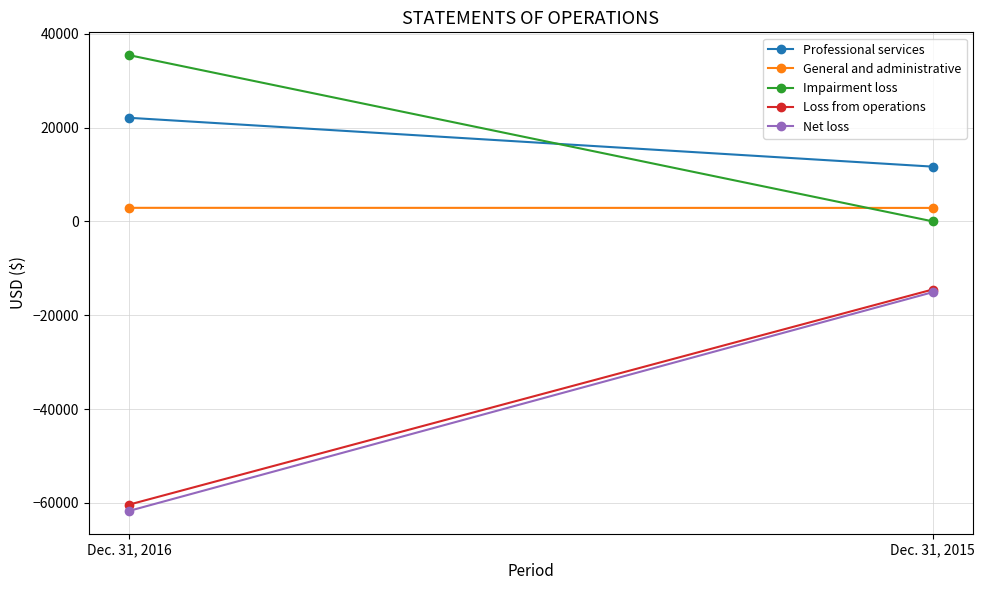

Reading left to right, list all the values displayed in this chart.

Professional services: 22075	11665
General and administrative: 2882	2864
Impairment loss: 35432	0
Loss from operations: -60389	-14529
Net loss: -61727	-15100